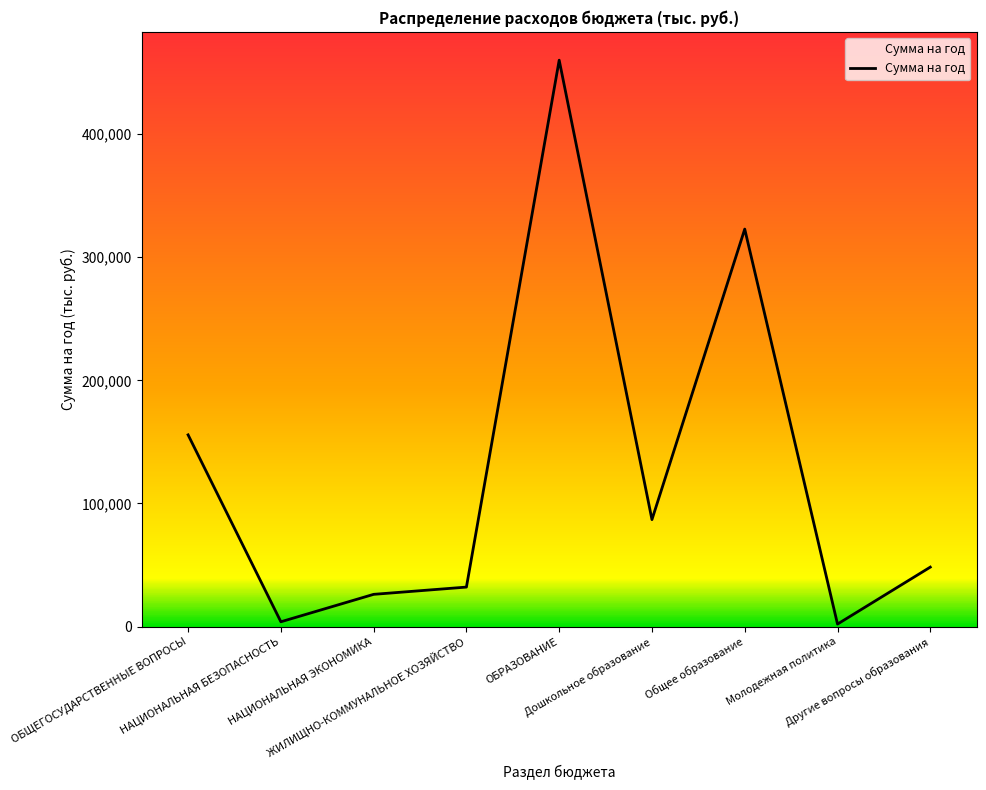

What is the difference between the maximum and minimum values?

457982.1